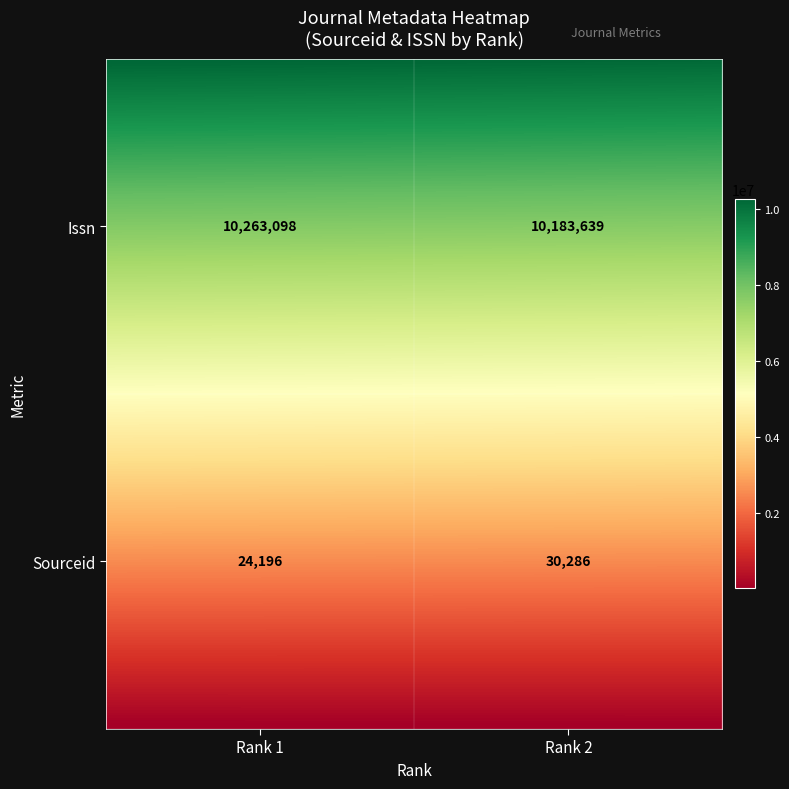

At how many categories does at least one series exceed 4341232?

2